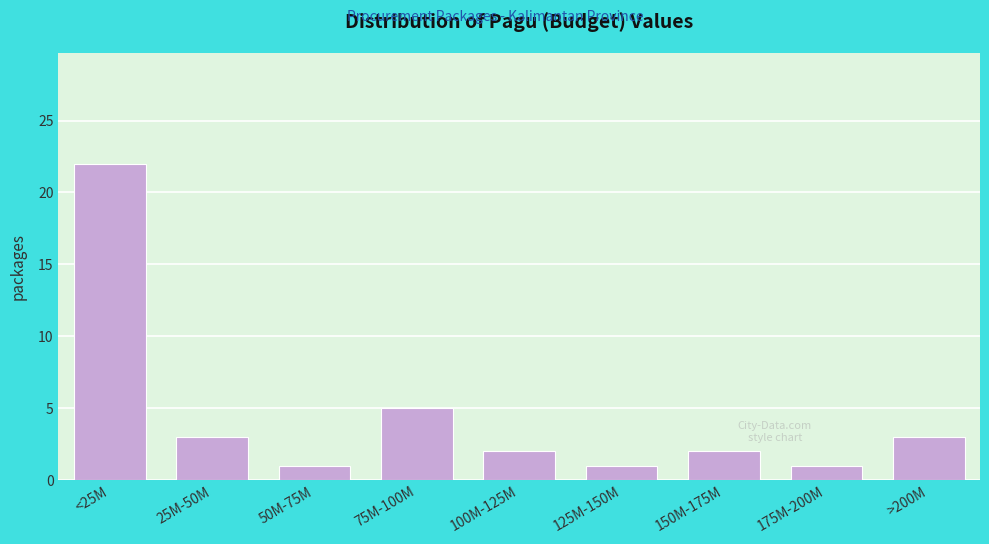

Reading right to left, extract all data points from this chart.

>200M=3	175M-200M=1	150M-175M=2	125M-150M=1	100M-125M=2	75M-100M=5	50M-75M=1	25M-50M=3	<25M=22